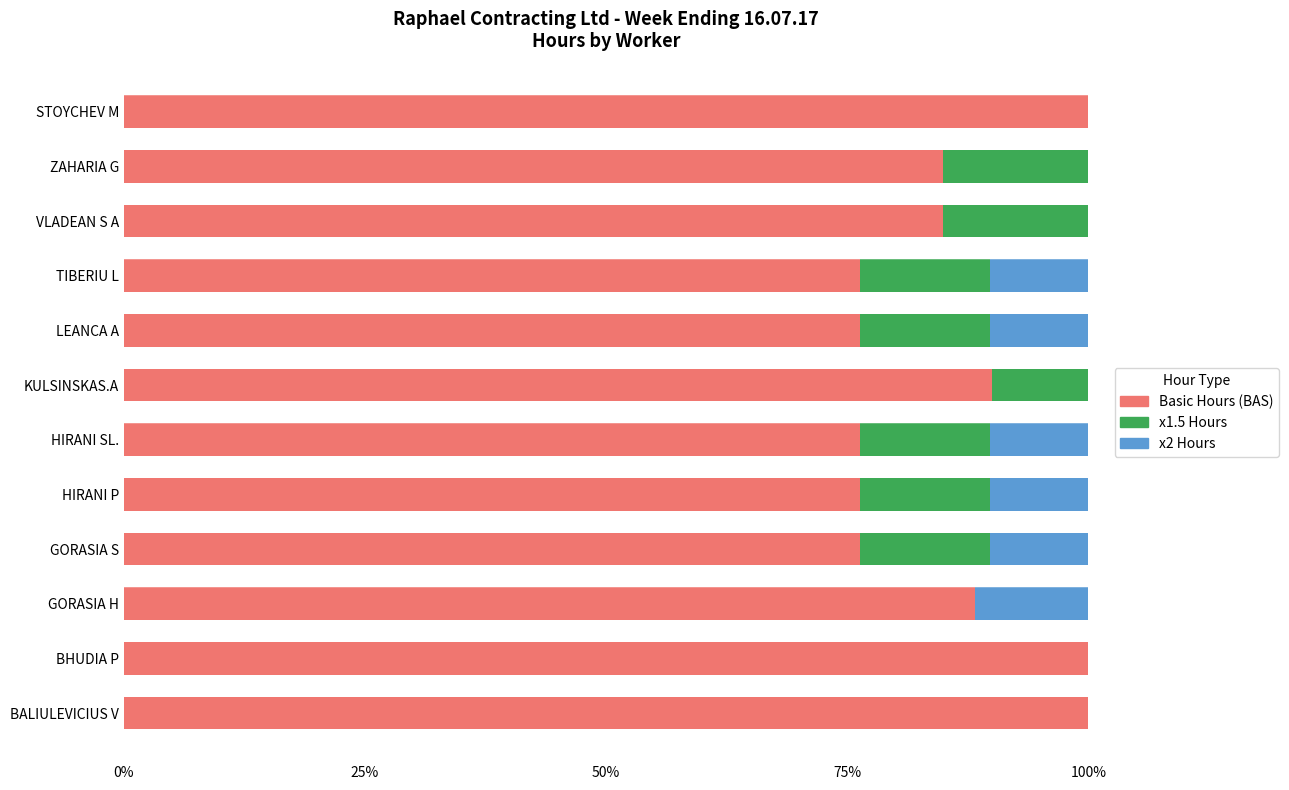

What is the highest value of the Basic Hours (BAS) series?

100.0